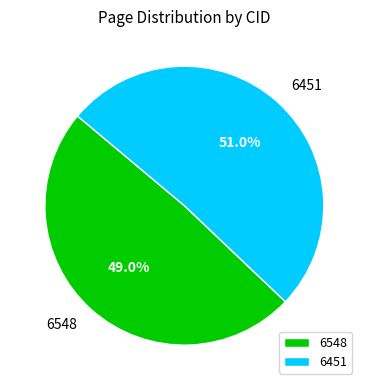

Which has a higher value, 6548 or 6451?

6451